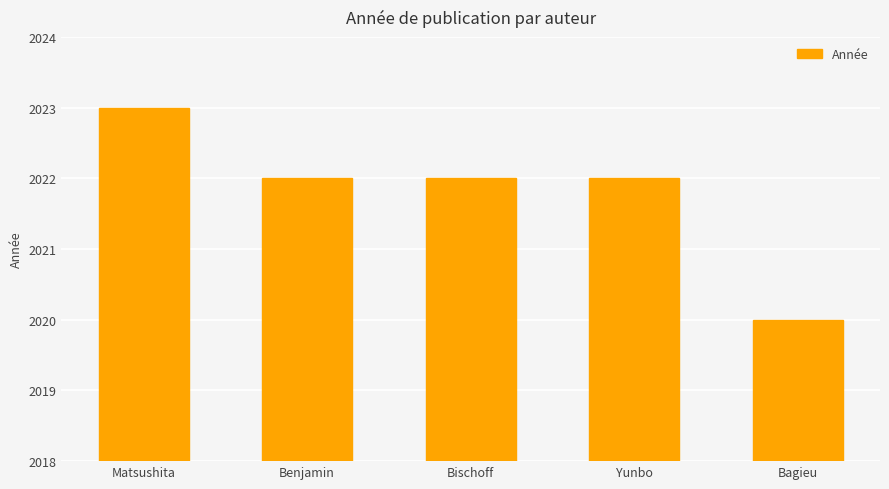

What is the average value?

2022